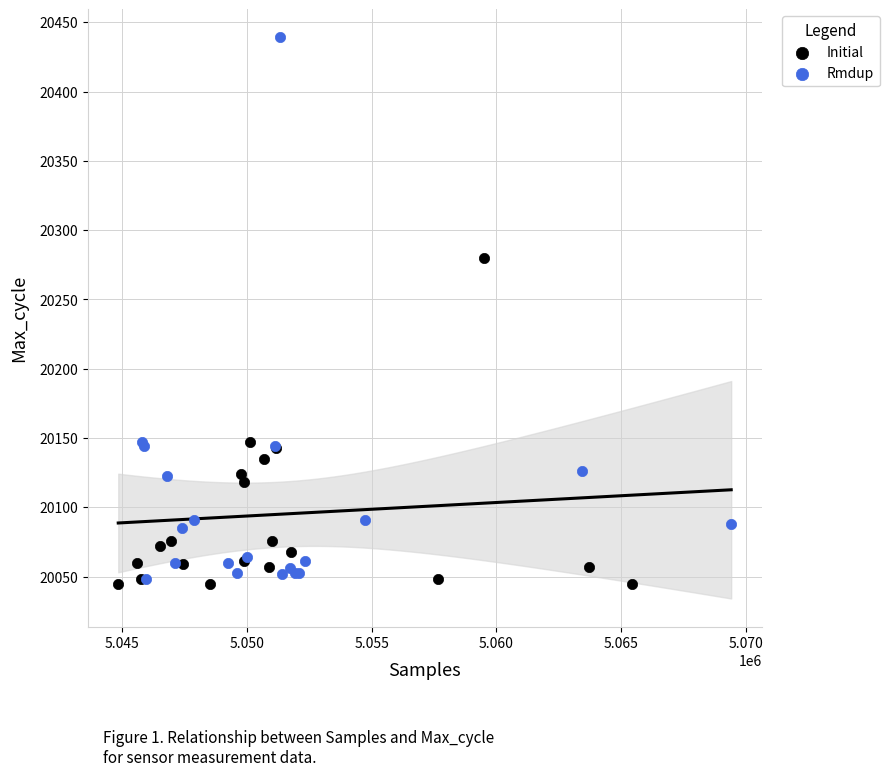

Which series has the largest Y range (max minus min)?

Rmdup